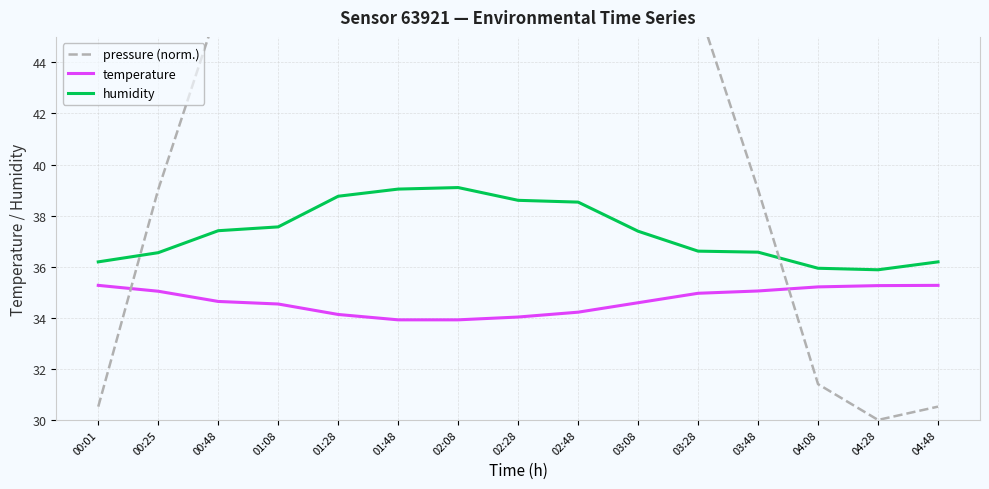

How many data points in pressure (norm.) are above 46?

9